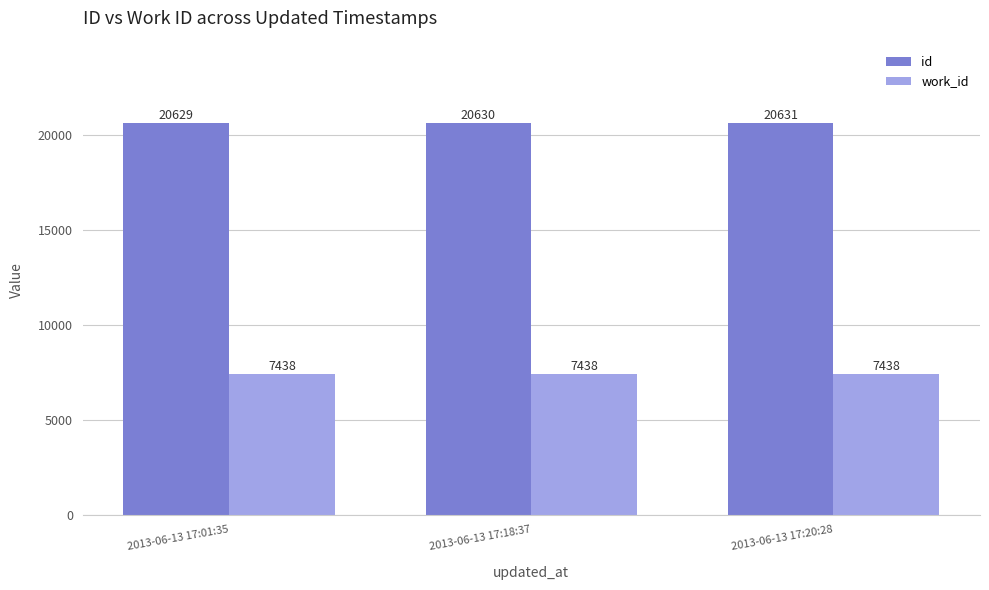

What is the average value of the work_id series?

7438